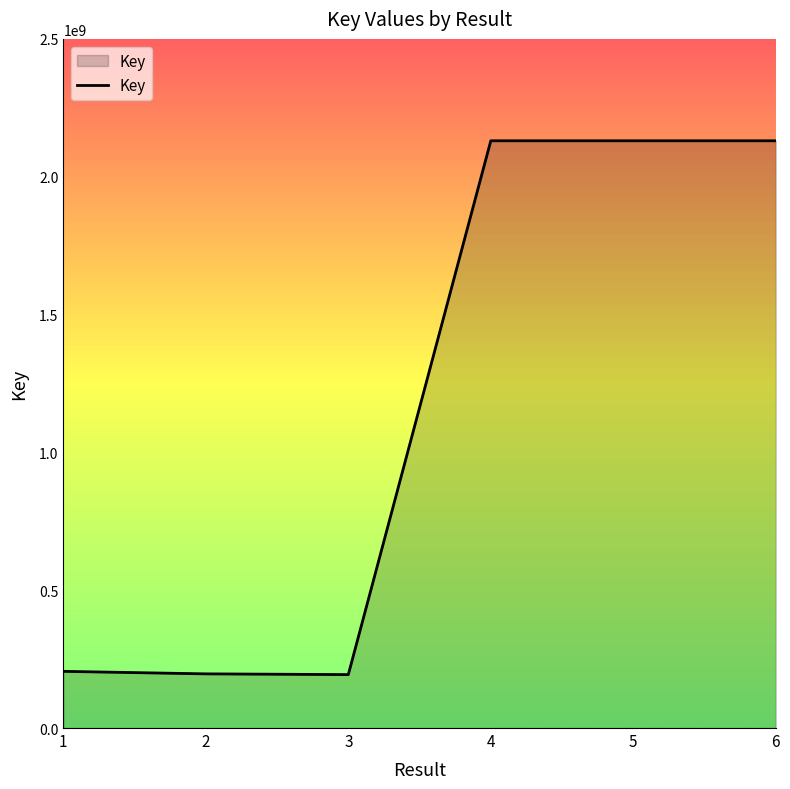

The chart shows a value of 500478314 at 5. True or false?

False